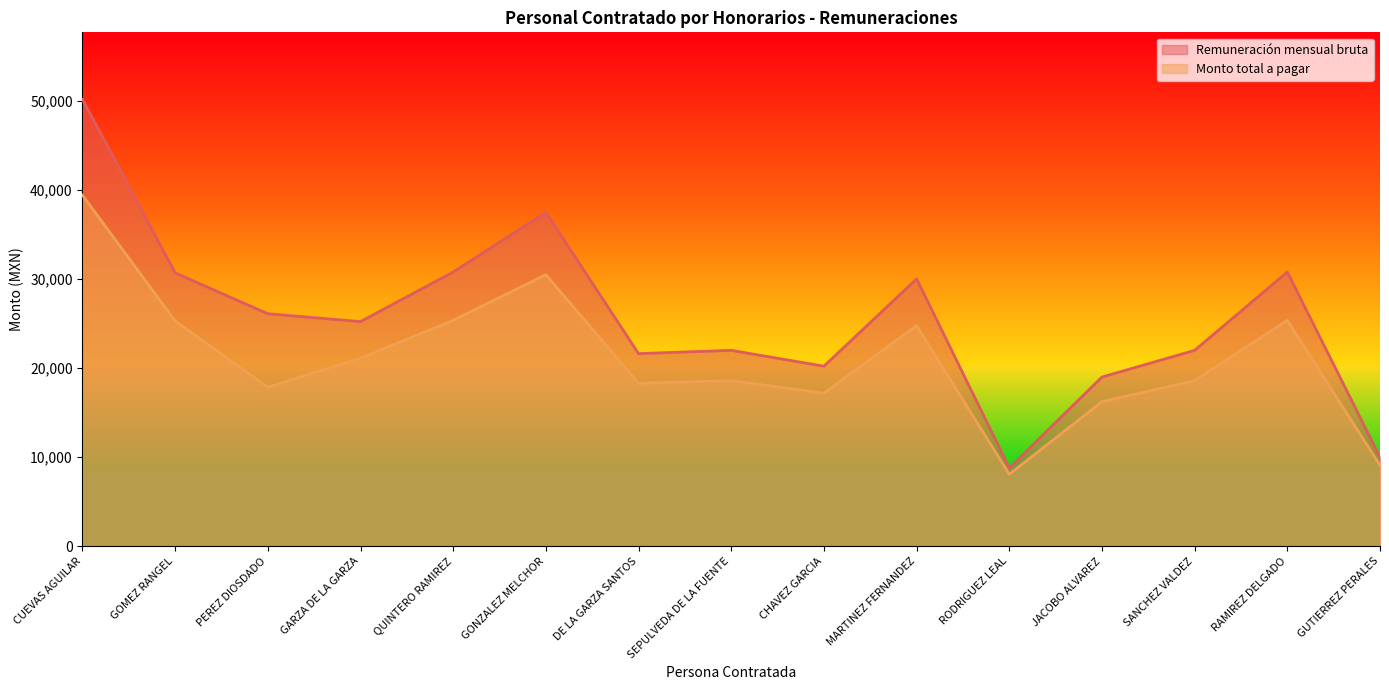

What is the label of the 2nd point from the left?

GOMEZ RANGEL